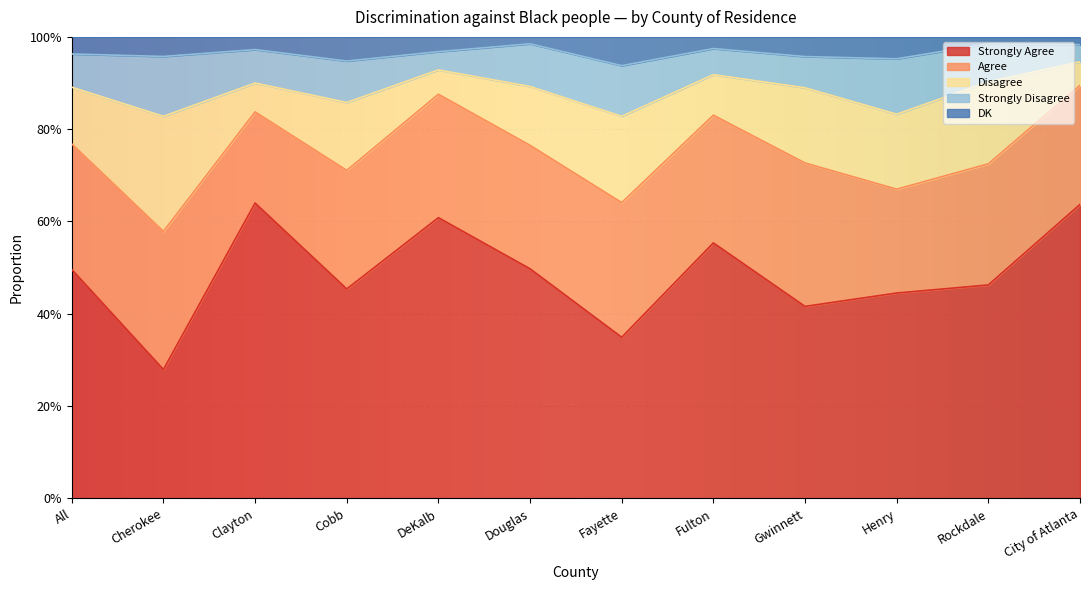

Reading left to right, extract all data points from this chart.

Strongly Agree: All=0.5	Cherokee=0.3	Clayton=0.6	Cobb=0.5	DeKalb=0.6	Douglas=0.5	Fayette=0.3	Fulton=0.6	Gwinnett=0.4	Henry=0.4	Rockdale=0.5	City of Atlanta=0.6
Agree: All=0.3	Cherokee=0.3	Clayton=0.2	Cobb=0.3	DeKalb=0.3	Douglas=0.3	Fayette=0.3	Fulton=0.3	Gwinnett=0.3	Henry=0.2	Rockdale=0.3	City of Atlanta=0.3
Disagree: All=0.1	Cherokee=0.2	Clayton=0.1	Cobb=0.1	DeKalb=0.1	Douglas=0.1	Fayette=0.2	Fulton=0.1	Gwinnett=0.2	Henry=0.2	Rockdale=0.2	City of Atlanta=0.1
Strongly Disagree: All=0.1	Cherokee=0.1	Clayton=0.1	Cobb=0.1	DeKalb=0.0	Douglas=0.1	Fayette=0.1	Fulton=0.1	Gwinnett=0.1	Henry=0.1	Rockdale=0.1	City of Atlanta=0.0
DK: All=0.0	Cherokee=0.0	Clayton=0.0	Cobb=0.1	DeKalb=0.0	Douglas=0.0	Fayette=0.1	Fulton=0.0	Gwinnett=0.0	Henry=0.0	Rockdale=0.0	City of Atlanta=0.0